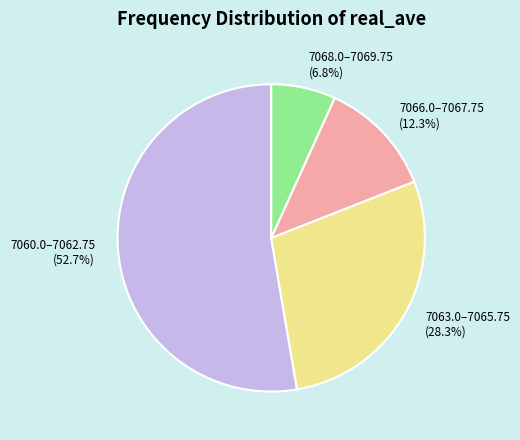

What is the largest slice in the pie chart?

7060.0–7062.75 (52.7%)